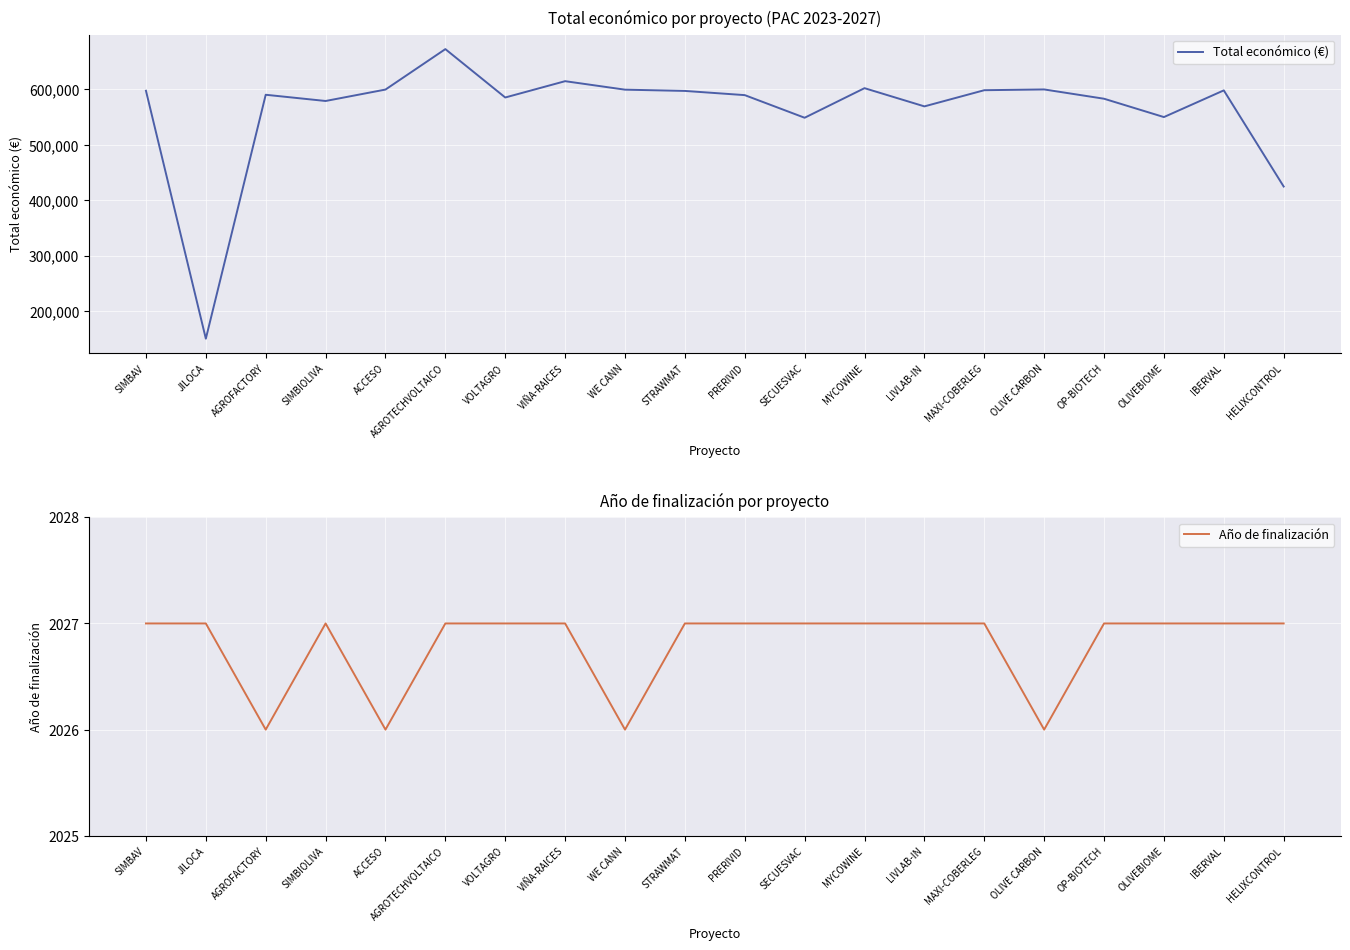

What position from the left is SIMBAV?

1